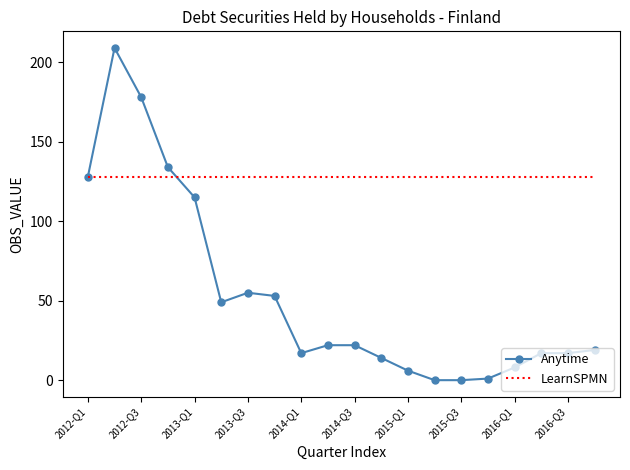

Which series has the largest total across all categories?

LearnSPMN